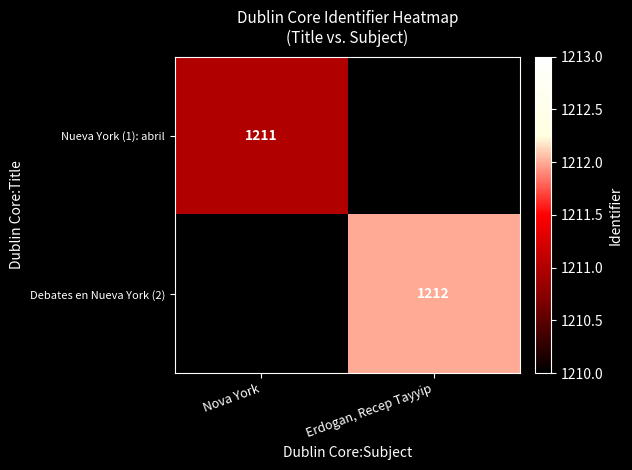

Is it true that Nueva York (1): abril equals 382 at Nova York?

False